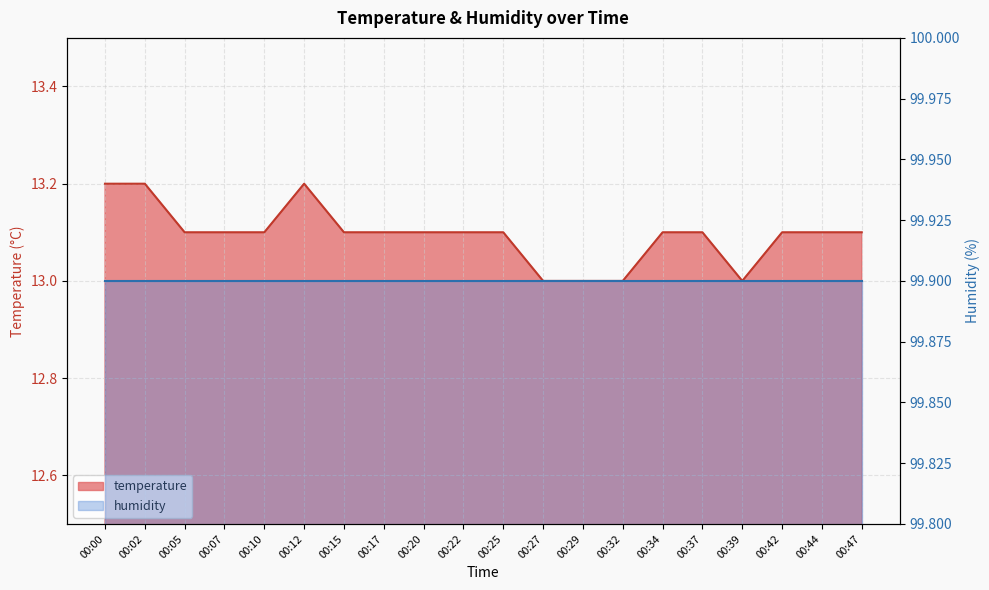

At which category does the data reach its first local valley?

00:39